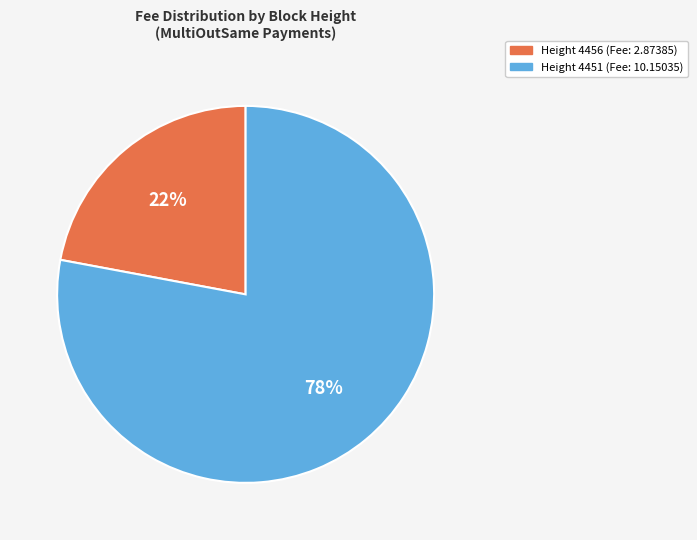

Which category has the smallest portion of the pie?

Height 4456 (Fee: 2.87385)